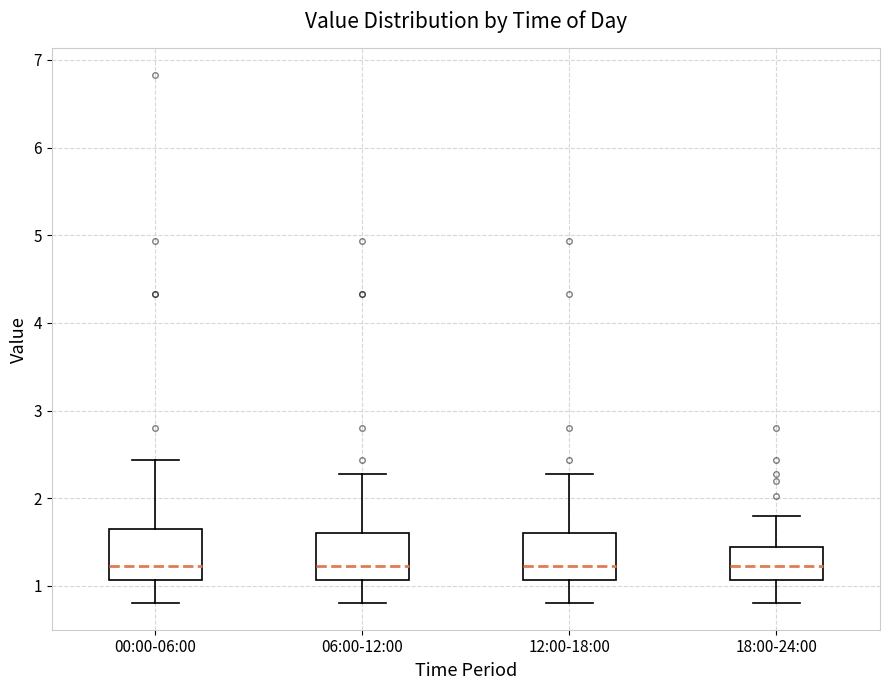

Where does the upper whisker of the box for 00:00-06:00 end on the y-axis? The values are not printed on the chart, so give them approximately, as read against the axis.

2.4